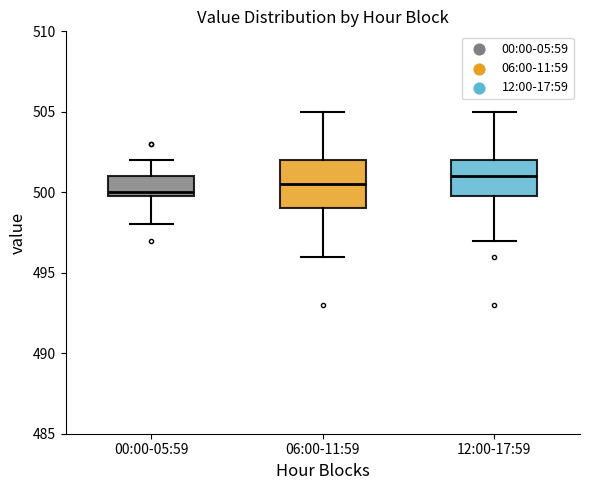

Which box has the lowest median line?

00:00-05:59